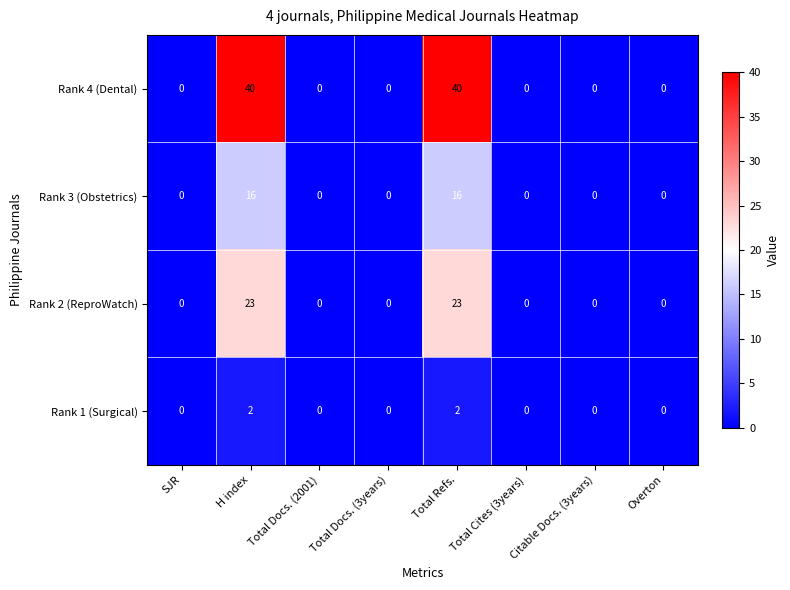

The value of Rank 2 (ReproWatch) at SJR is 0. True or false?

True